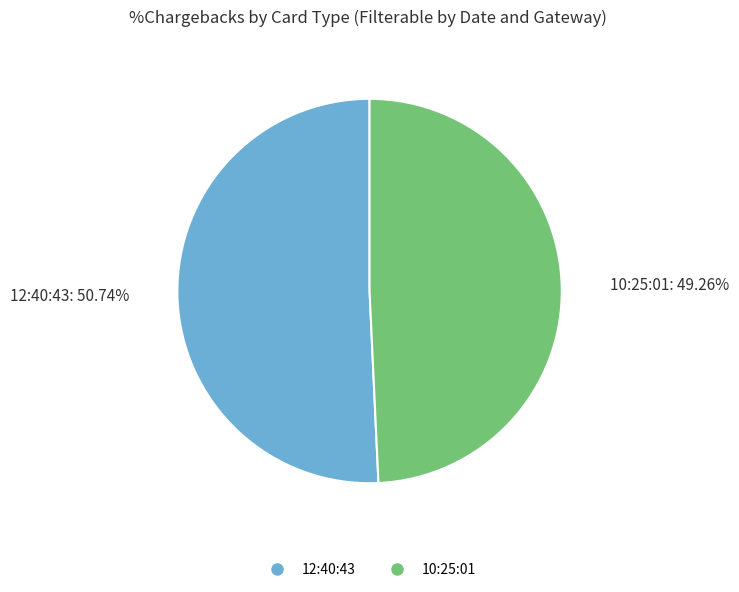

How many slices are in this pie chart?

2